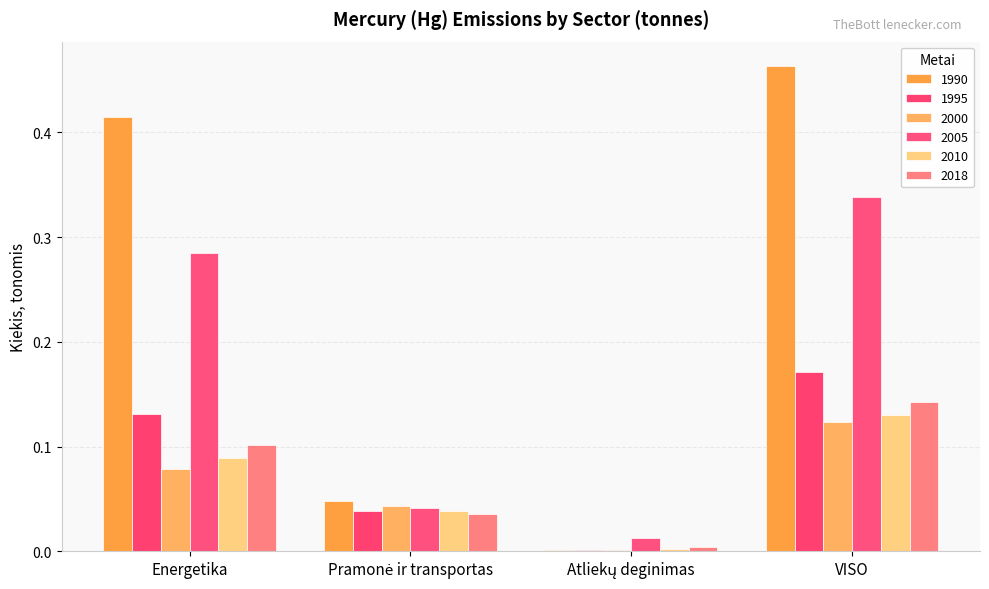

Between VISO and Atliekų deginimas, which is larger?

VISO